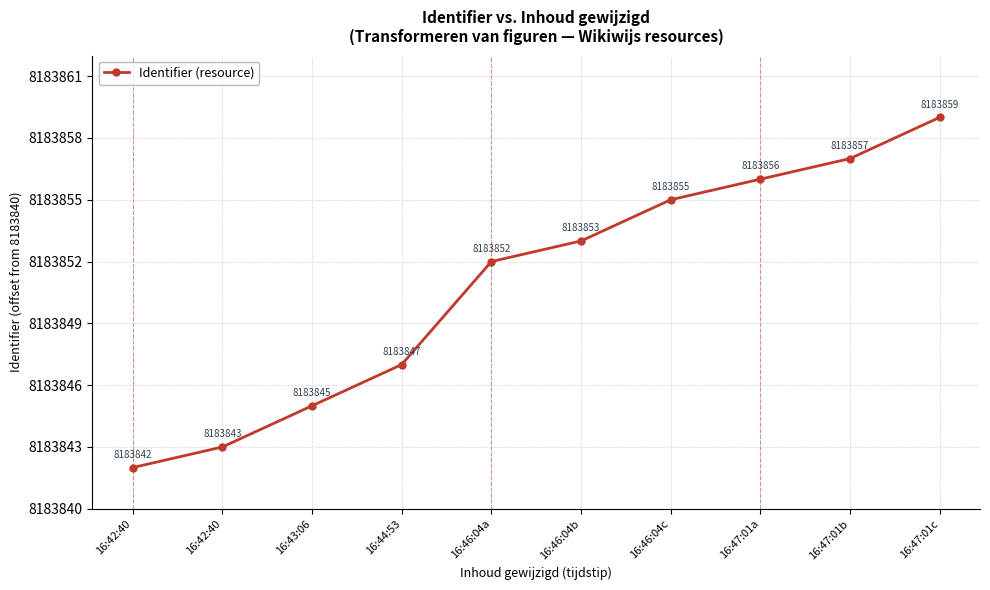

What is the label of the 10th point from the left?

16:47:01c